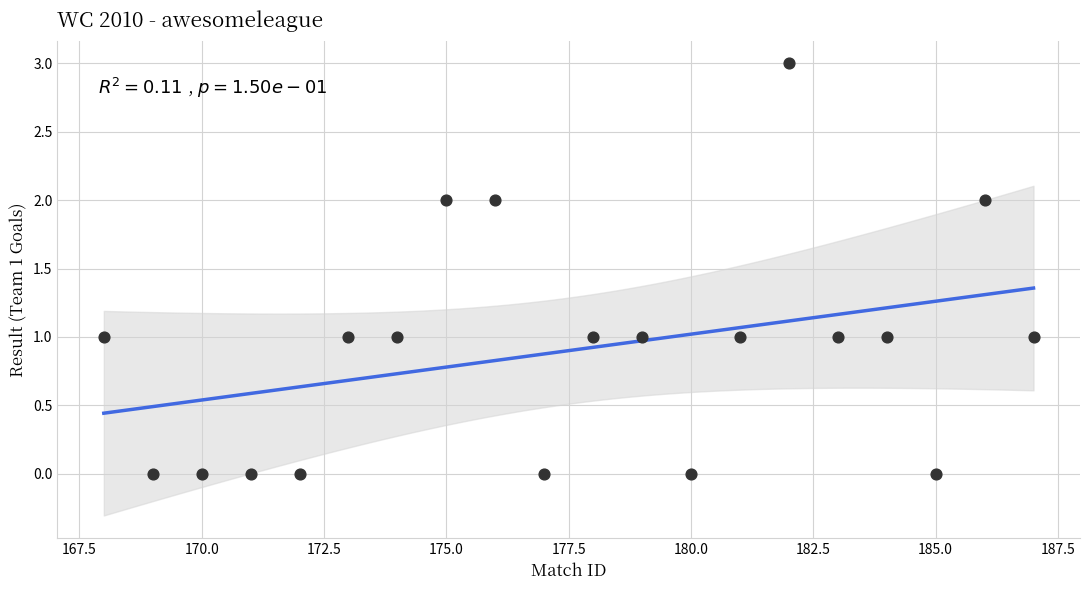

What is the range of Y values (max minus min)?

3